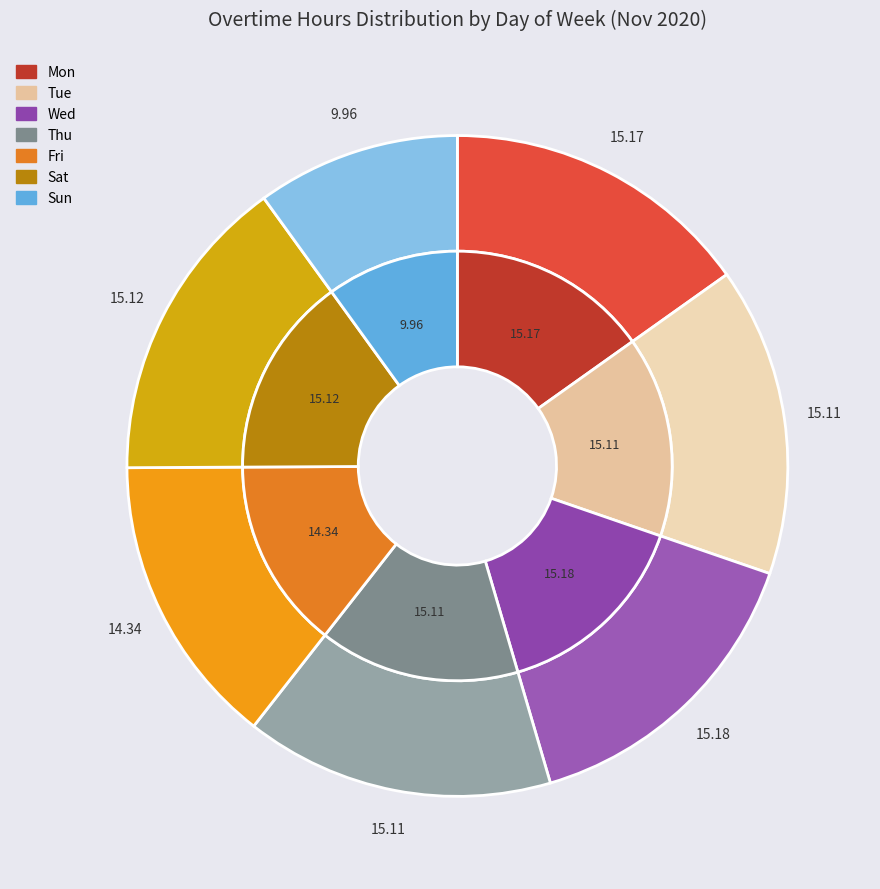

What percentage do Tue and Sat together represent?

30.2%